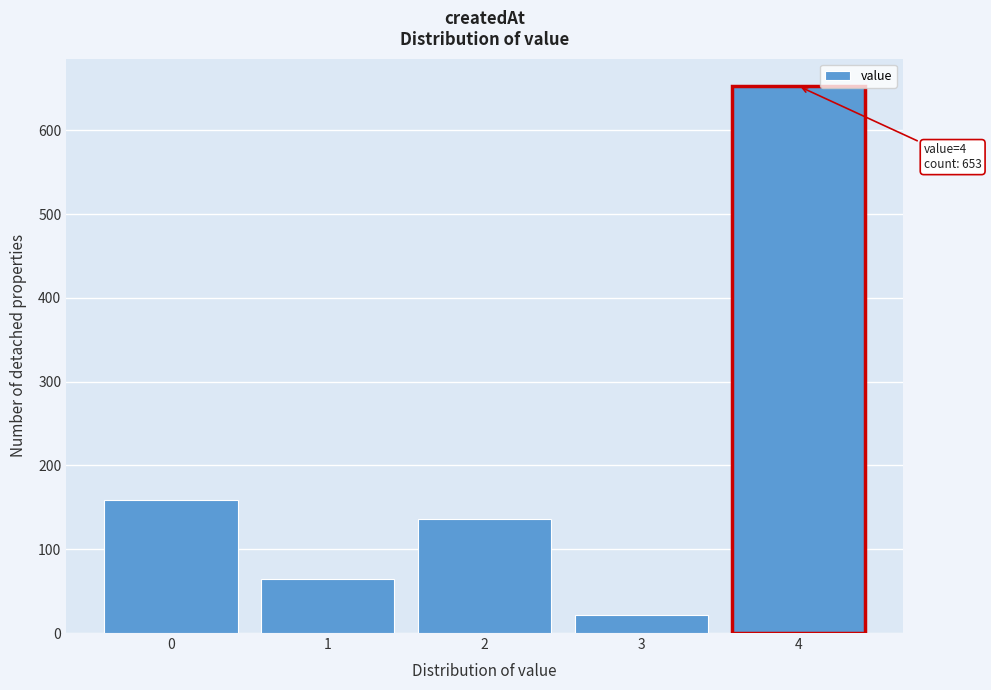

Reading right to left, what are all the values shown in this chart?

4=653	3=21	2=136	1=65	0=159